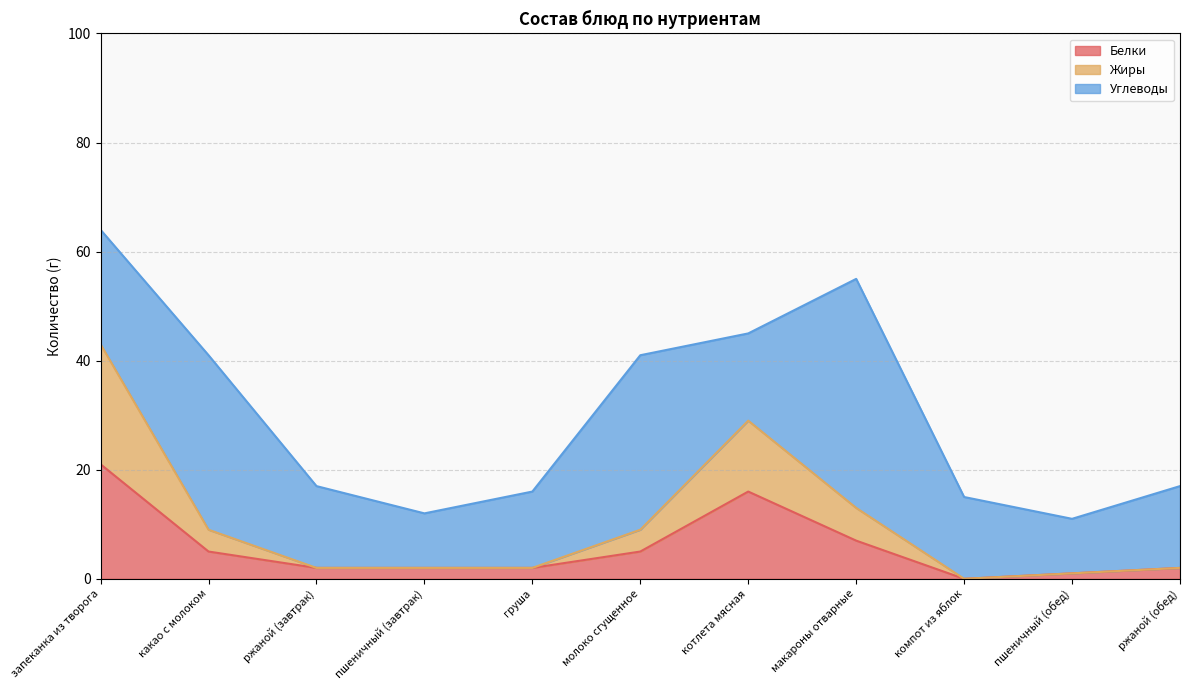

What is the maximum value for Белки?

21